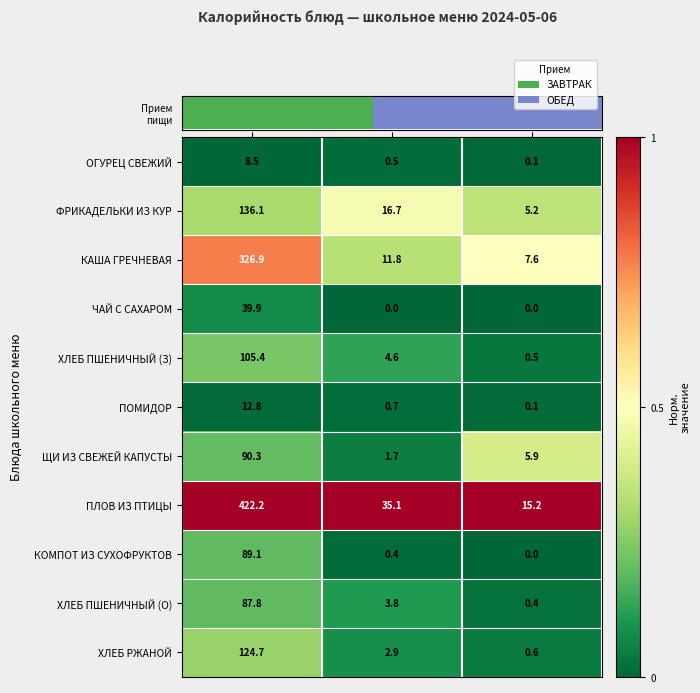

Rank the series at Белки from highest to lowest value.

ПЛОВ ИЗ ПТИЦЫ, ФРИКАДЕЛЬКИ ИЗ КУР, КАША ГРЕЧНЕВАЯ, ХЛЕБ ПШЕНИЧНЫЙ (З), ХЛЕБ ПШЕНИЧНЫЙ (О), ХЛЕБ РЖАНОЙ, ЩИ ИЗ СВЕЖЕЙ КАПУСТЫ, ПОМИДОР, ОГУРЕЦ СВЕЖИЙ, КОМПОТ ИЗ СУХОФРУКТОВ, ЧАЙ С САХАРОМ